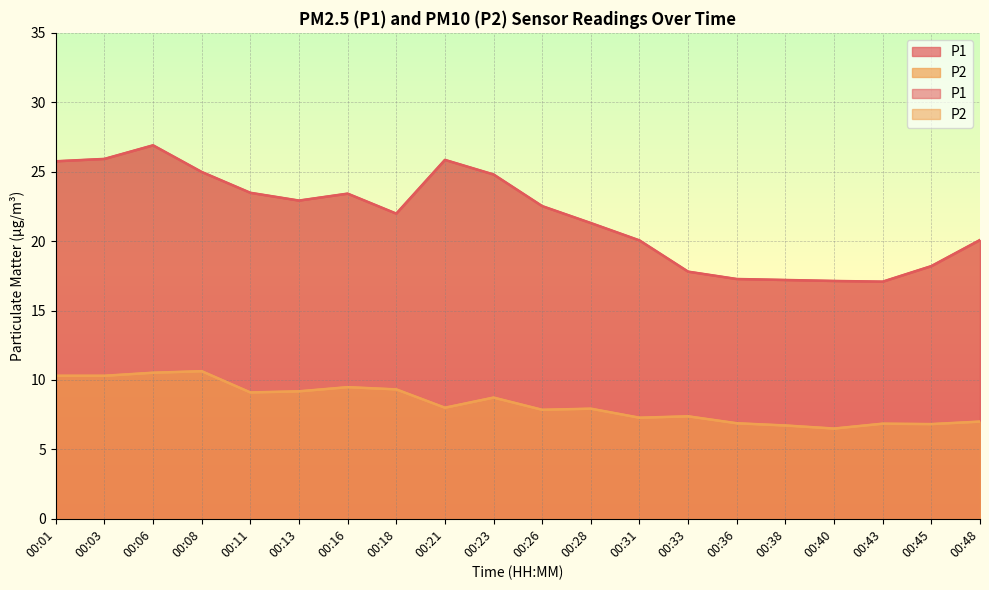

True or false: P1 and P2 cross at least once.

False